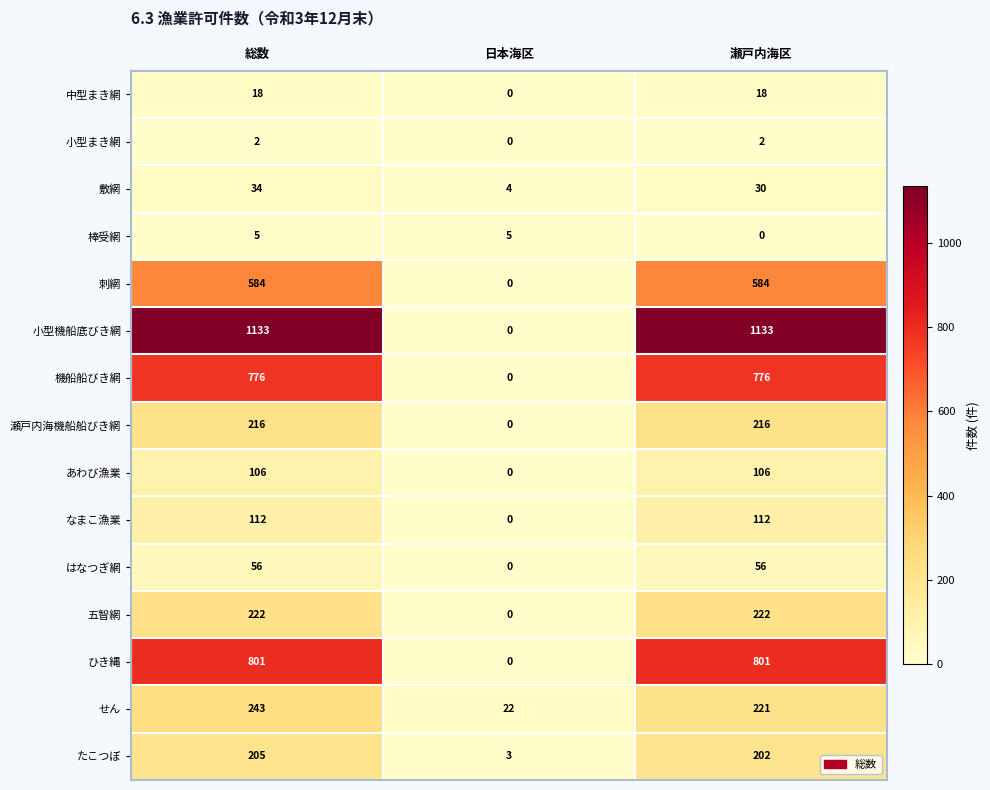

Between 日本海区 and 瀬戸内海区, which series saw the biggest shift?

小型機船底びき網